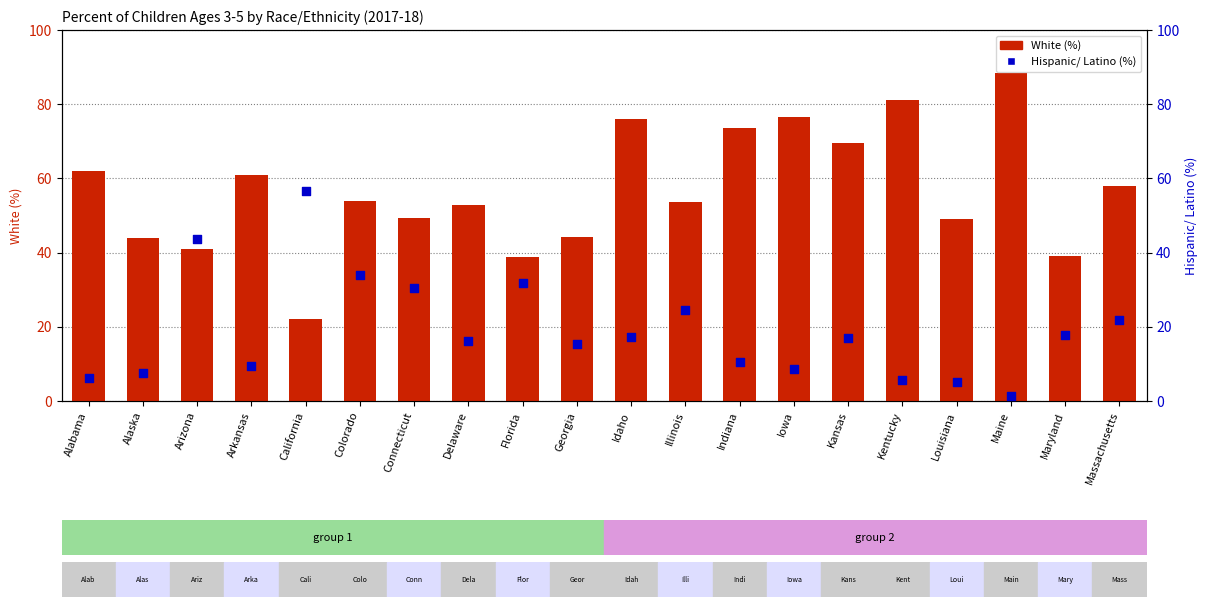

What is the total value across all series at Connecticut?

79.8